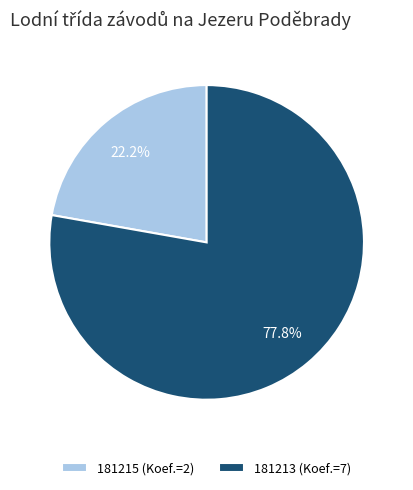

Approximately how many times larger is the value at 181213 (Koef.=7) compared to 181215 (Koef.=2)?

3.5